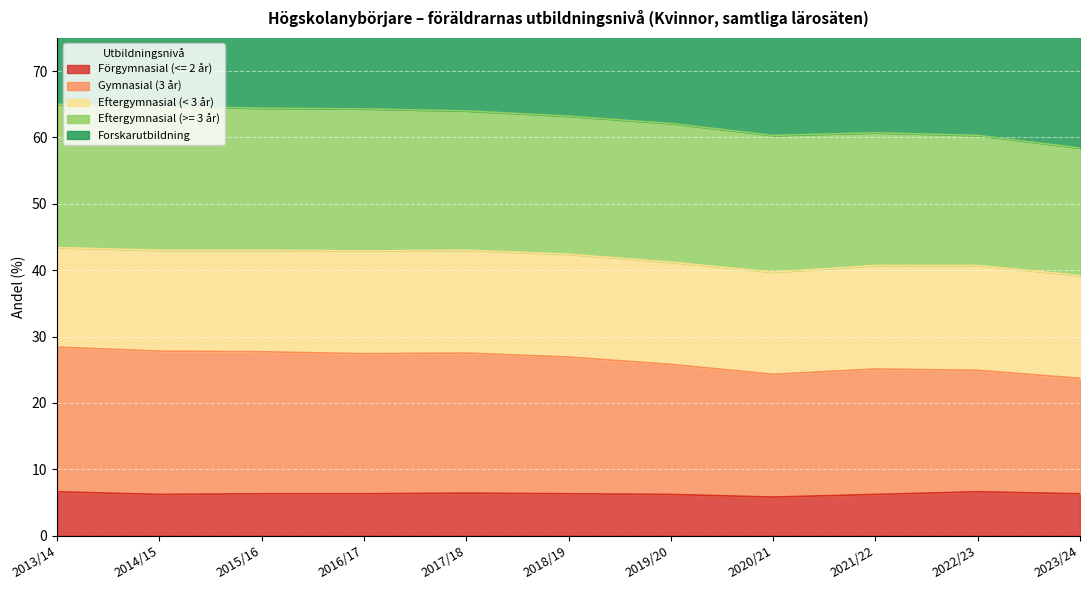

The Förgymnasial (<= 2 år) series shows 6.3 at 2015/16. True or false?

True